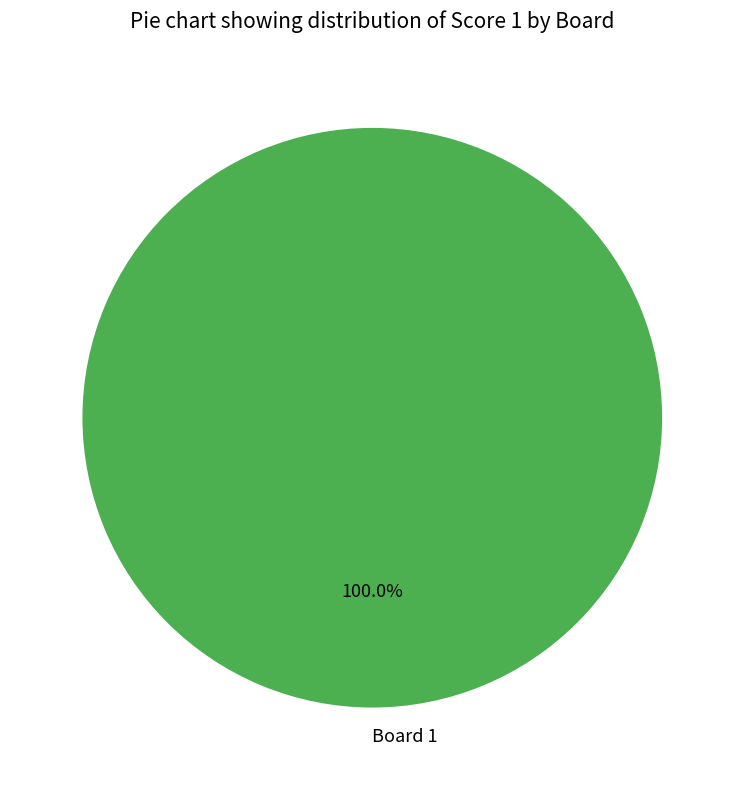

Rank the categories by value from highest to lowest.

Board 1